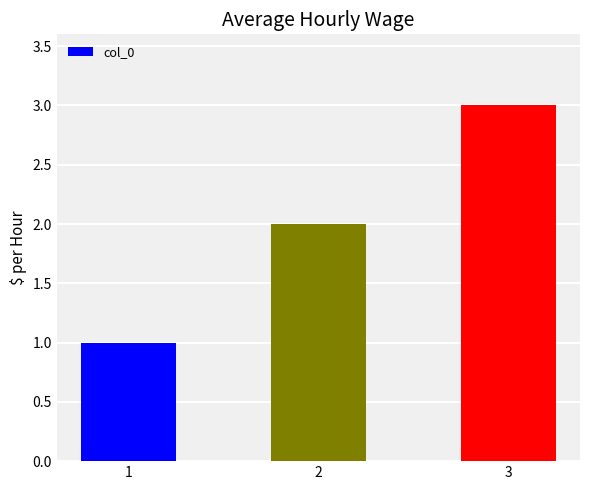

Rank the categories by value from lowest to highest.

1, 2, 3